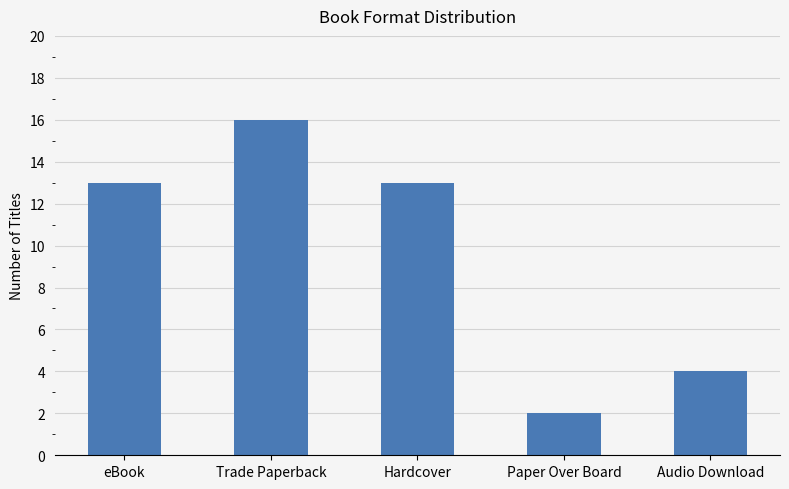

At which category does the chart reach its peak across all series?

Trade Paperback